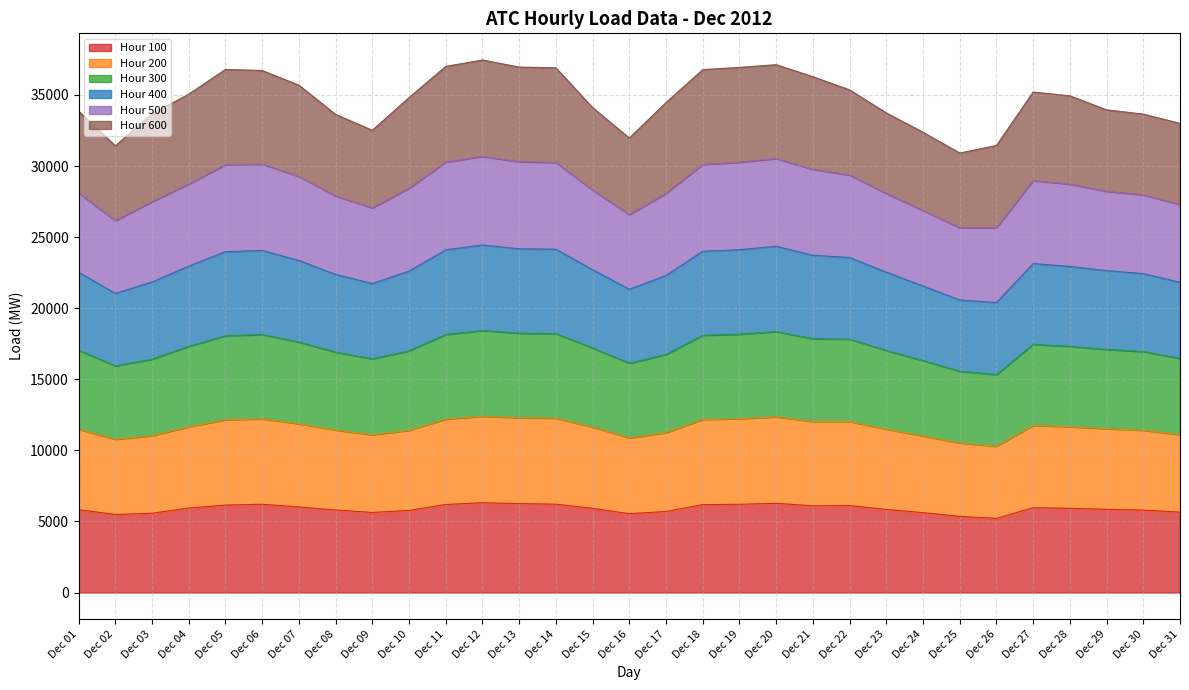

In Hour 100, how many points are higher than both neighbors (excluding endpoints)?

5